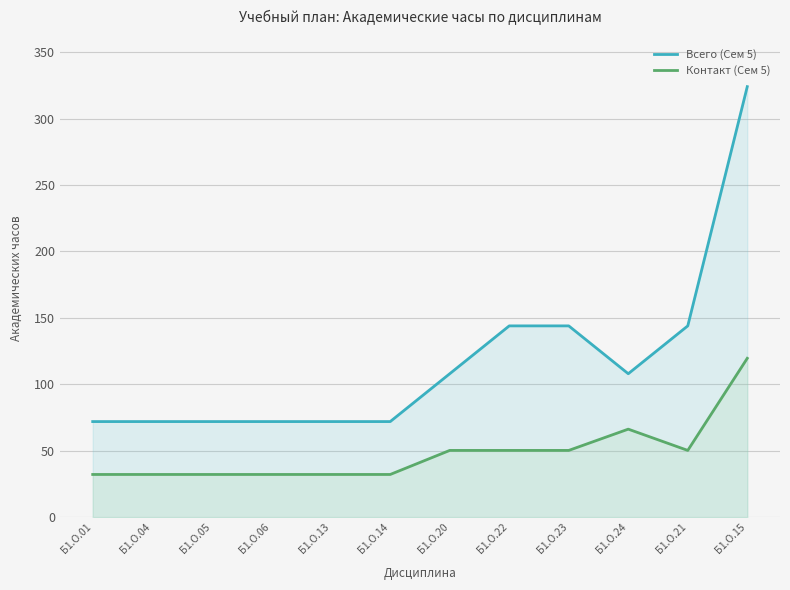

How many values in the Всего (Сем 5) series exceed 108?

4